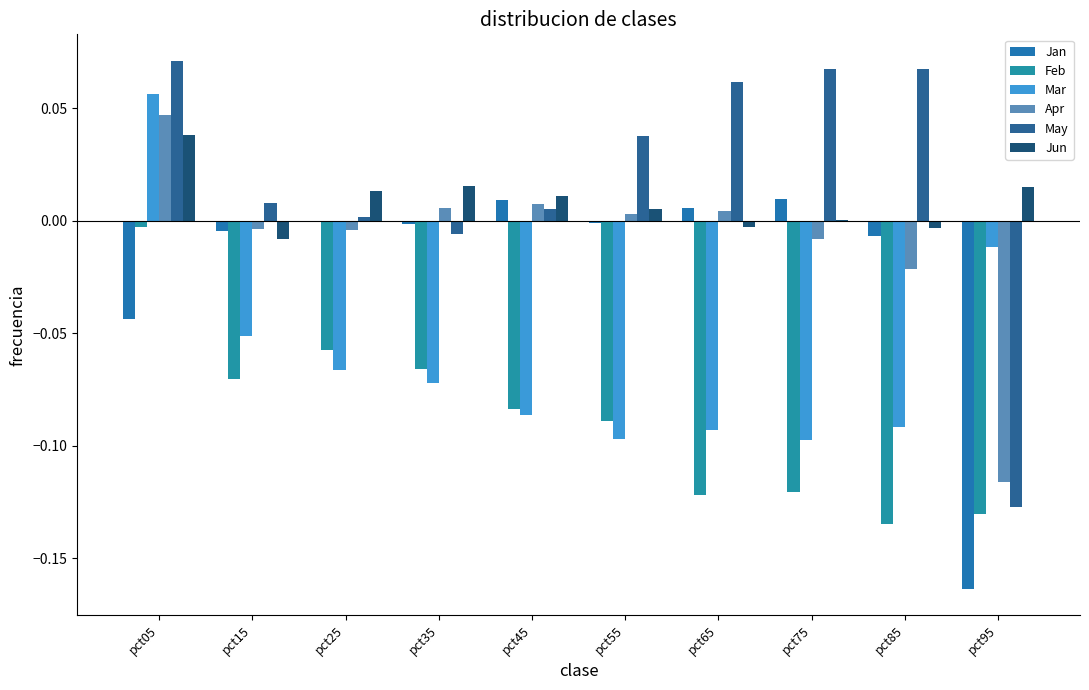

What is the sum of the Feb values at pct85 and pct55?

-0.2